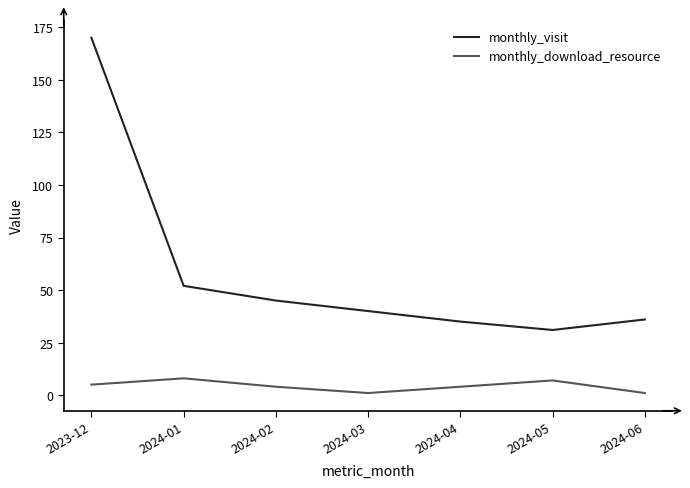

Which series has the largest range (max minus min)?

monthly_visit